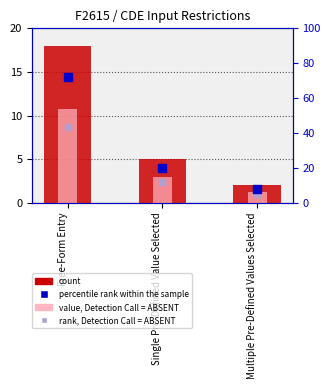

Is the value of value, Detection Call = ABSENT at Free-Form Entry greater than the value of rank, Detection Call = ABSENT at Free-Form Entry?

No